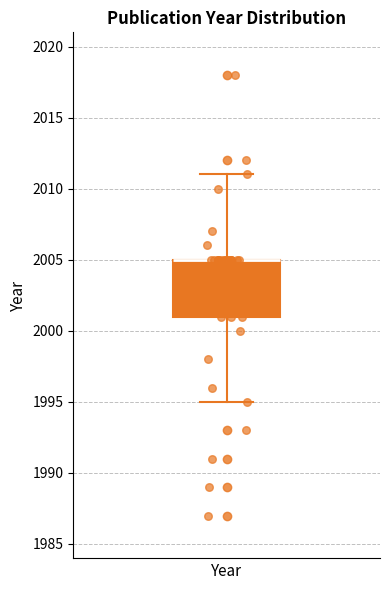

Transcribe this box plot: give where the median line is, the range the box spans, and where the two whiskers end, as read against the y-axis. The values are not printed on the chart, so give them approximately, as read against the axis.

median 2005 (drawn on the box's upper edge), box 2001 to 2005, whiskers 1995 to 2011